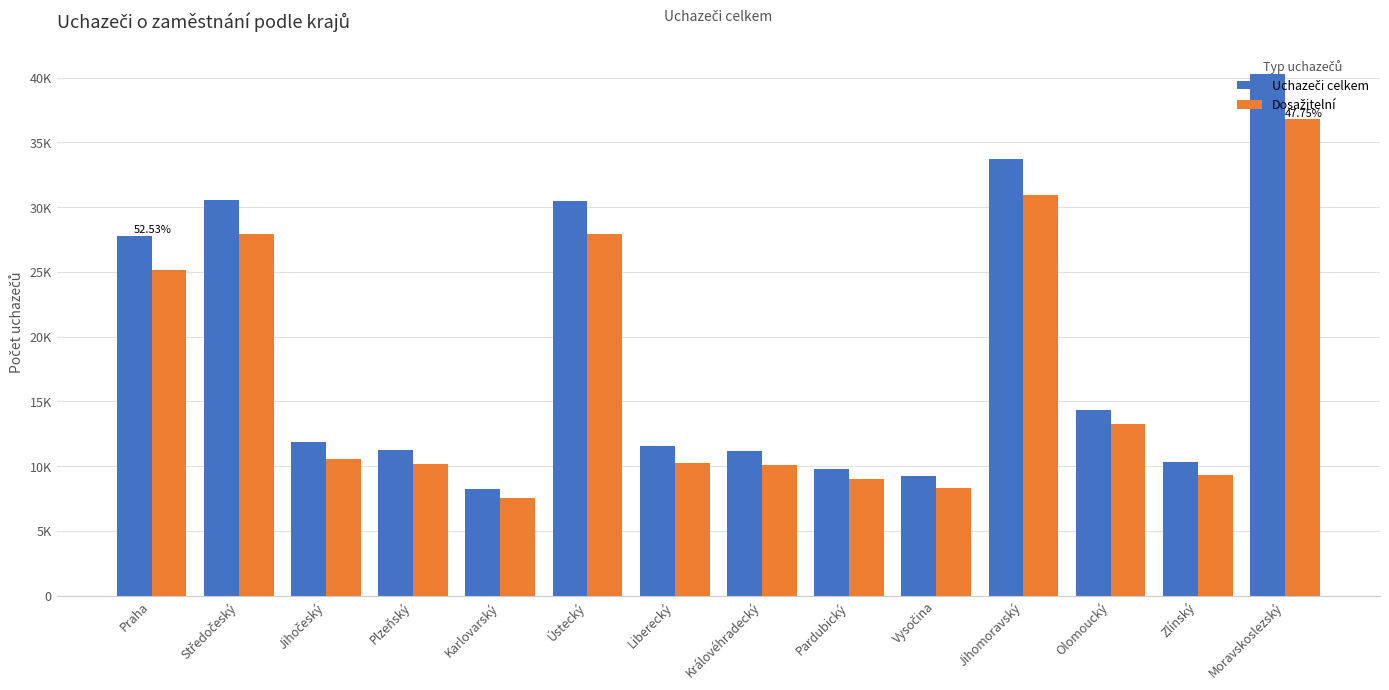

List the labels in order of Dosažitelní value, largest first.

Moravskoslezský, Jihomoravský, Ústecký, Středočeský, Praha, Olomoucký, Jihočeský, Liberecký, Plzeňský, Královéhradecký, Zlínský, Pardubický, Vysočina, Karlovarský